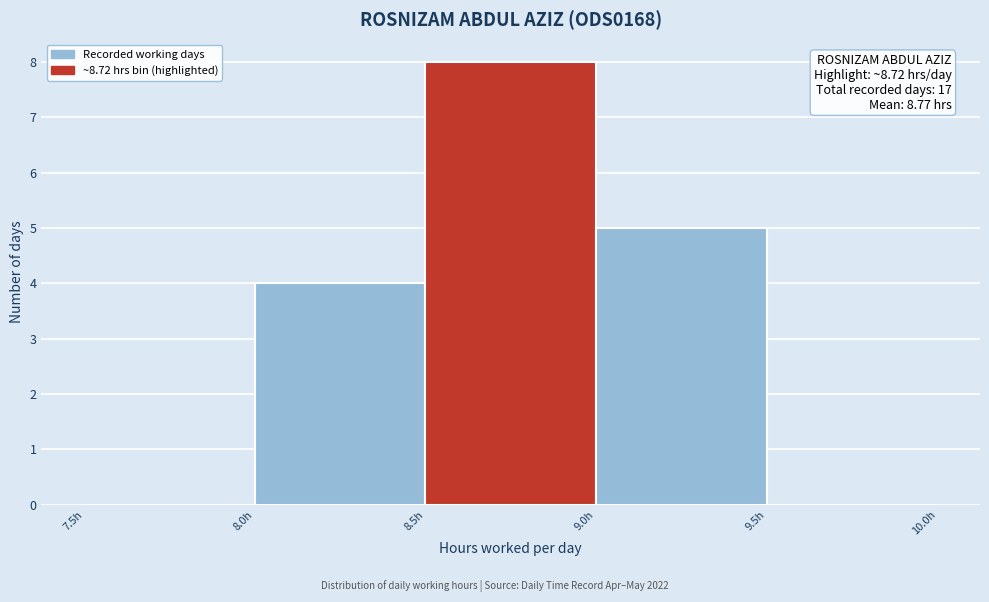

Which range on the x-axis has the tallest bar?

8.5 to 9.0